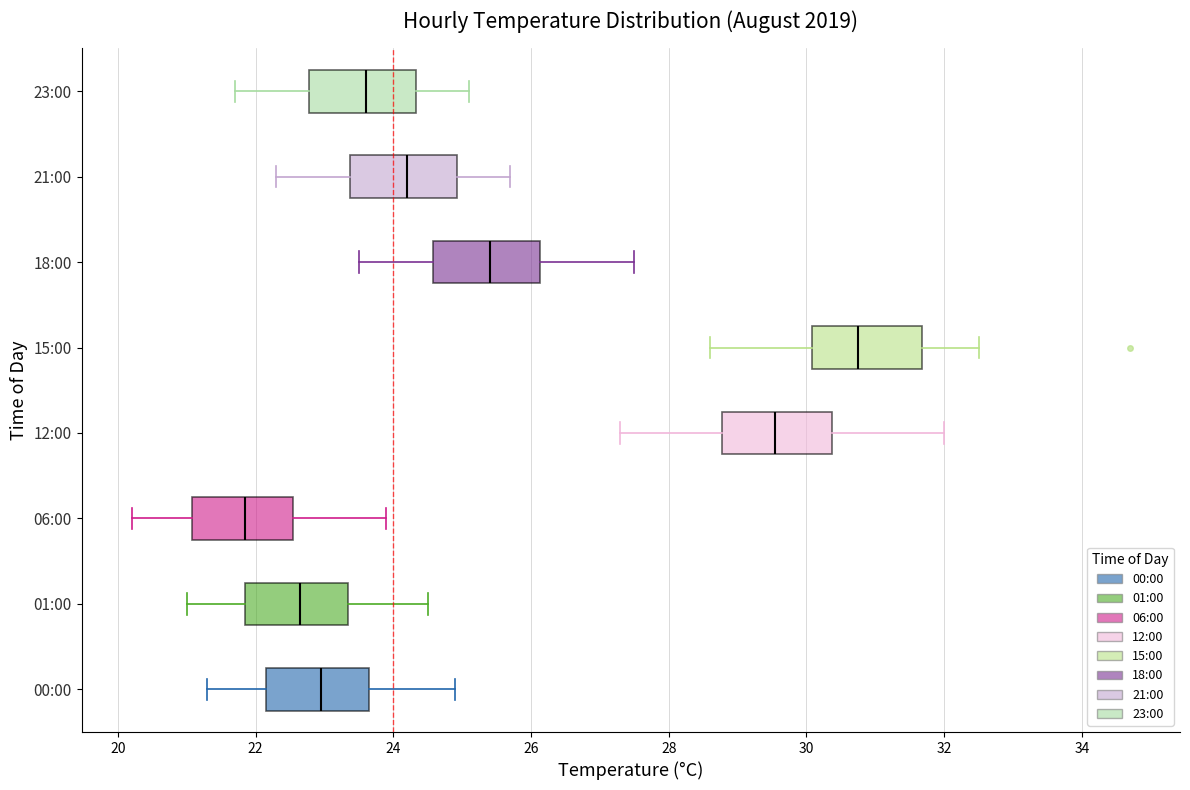

Which box has the furthest to the left median line?

06:00